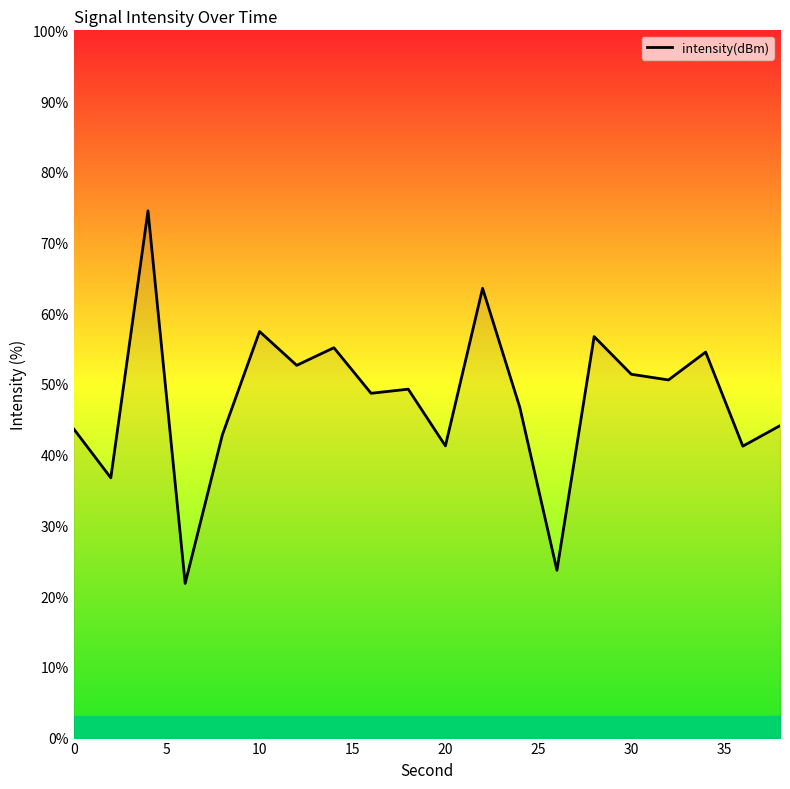

What is the minimum value shown in the chart?

21.8